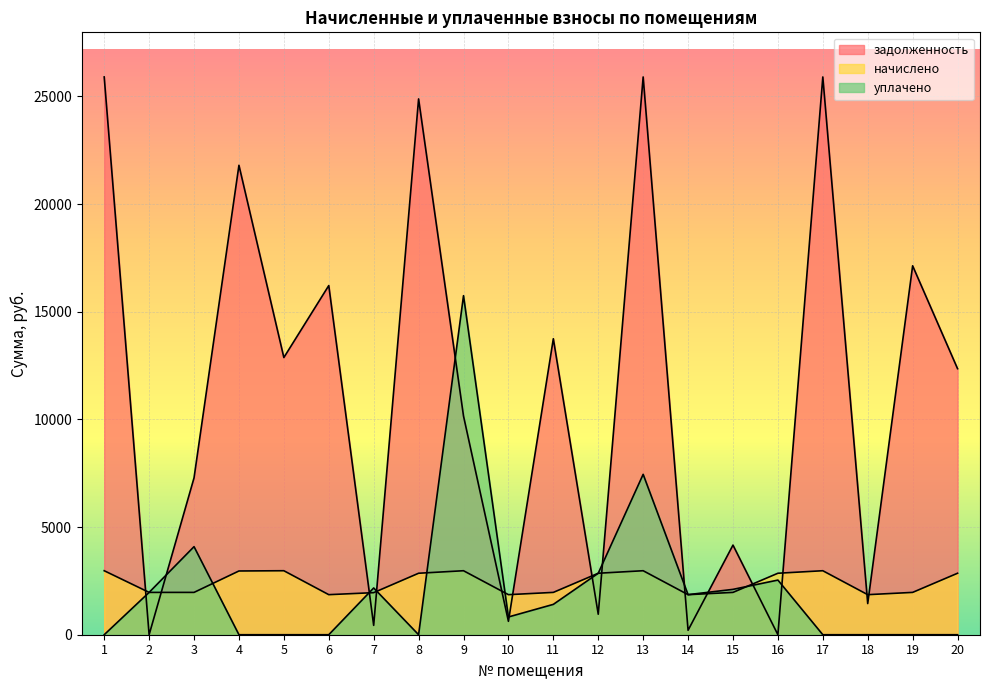

At which label does уплачено reach its minimum?

1